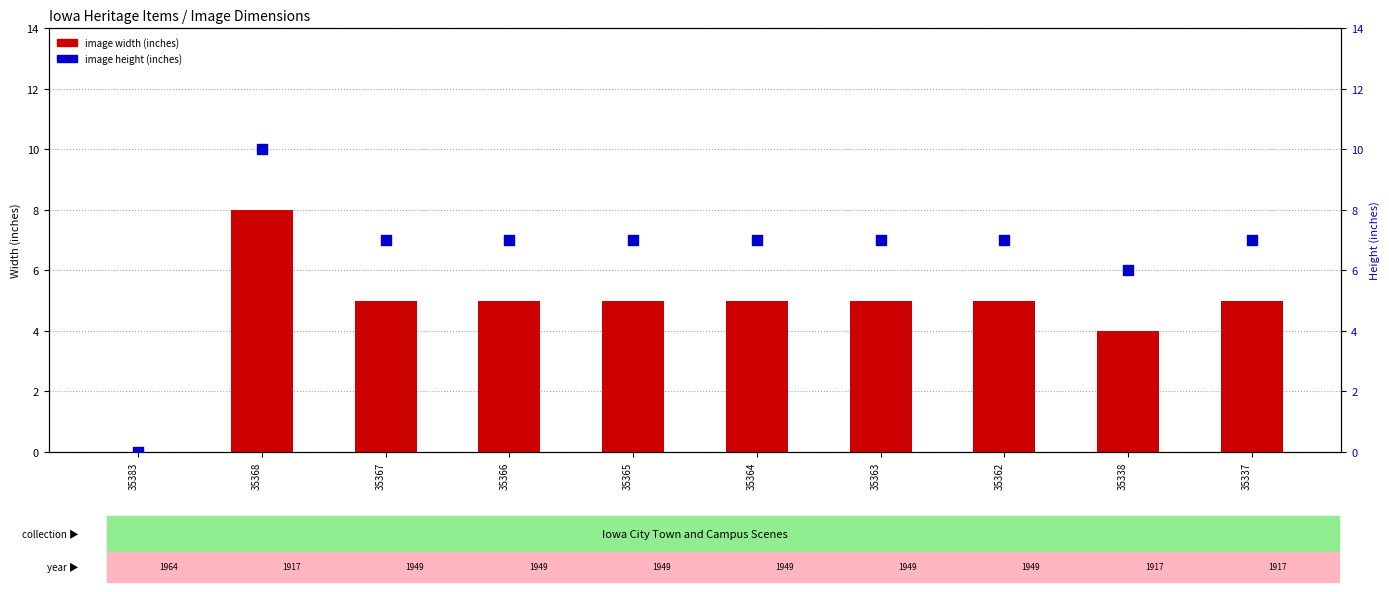

At which category is the sum across all series the highest?

35368